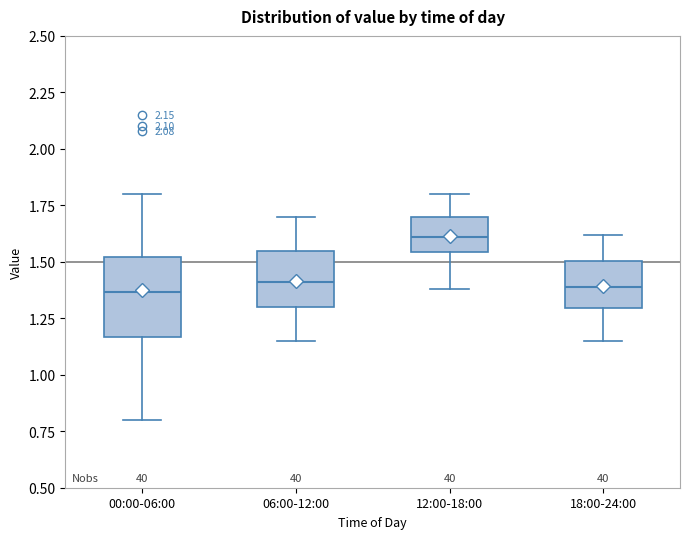

Reading left to right, read every box against the y-axis: the position of its median line, the range the box covers, and the ends of its whiskers. The values are not printed on the chart, so give them approximately, as read against the axis.

00:00-06:00: median 1.35, box 1.15 to 1.50, whiskers 0.80 to 1.80
06:00-12:00: median 1.40, box 1.30 to 1.55, whiskers 1.15 to 1.70
12:00-18:00: median 1.60, box 1.55 to 1.70, whiskers 1.40 to 1.80
18:00-24:00: median 1.40, box 1.30 to 1.50, whiskers 1.15 to 1.60